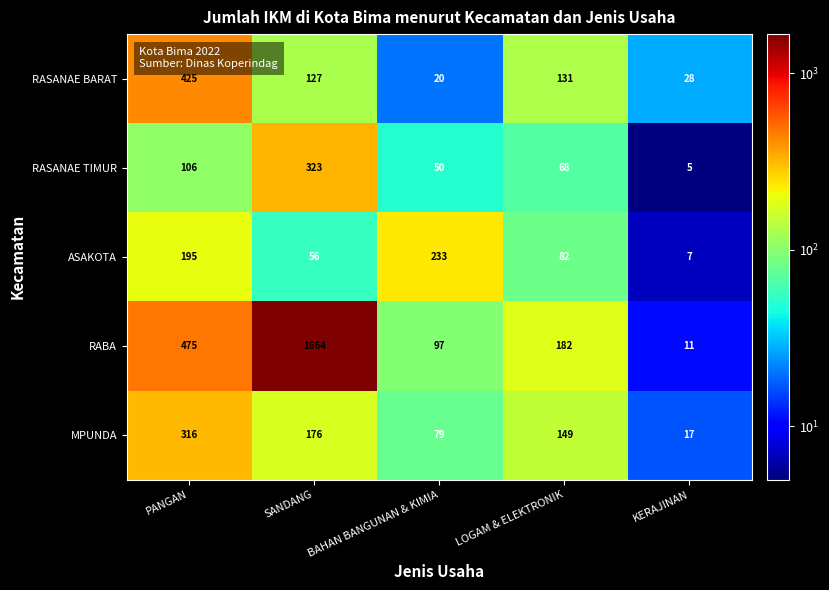

What is the difference between the maximum and minimum values in the RABA series?

1653